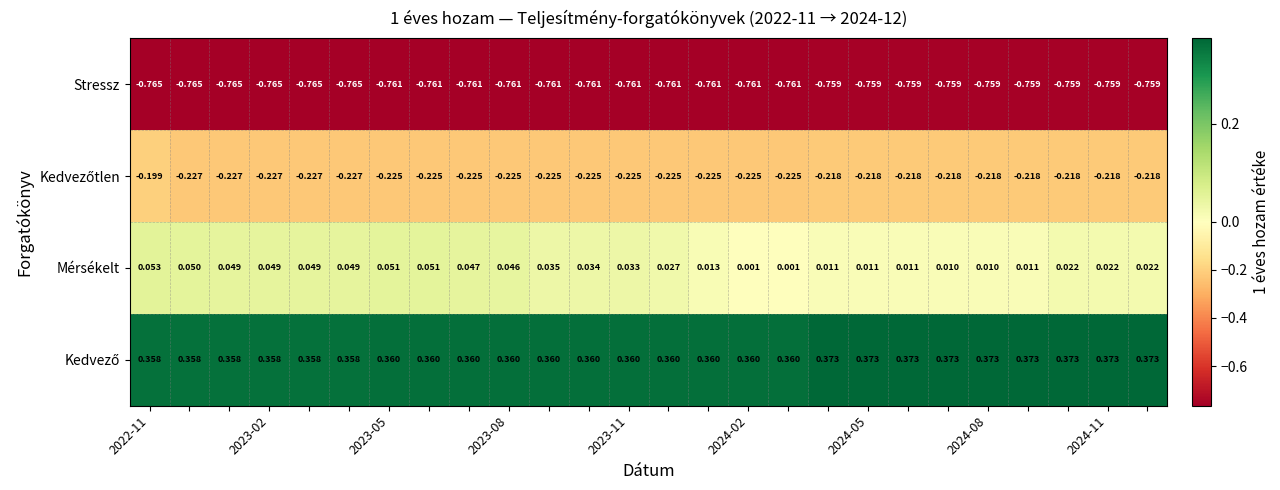

Which series has the widest spread of values?

Mérsékelt